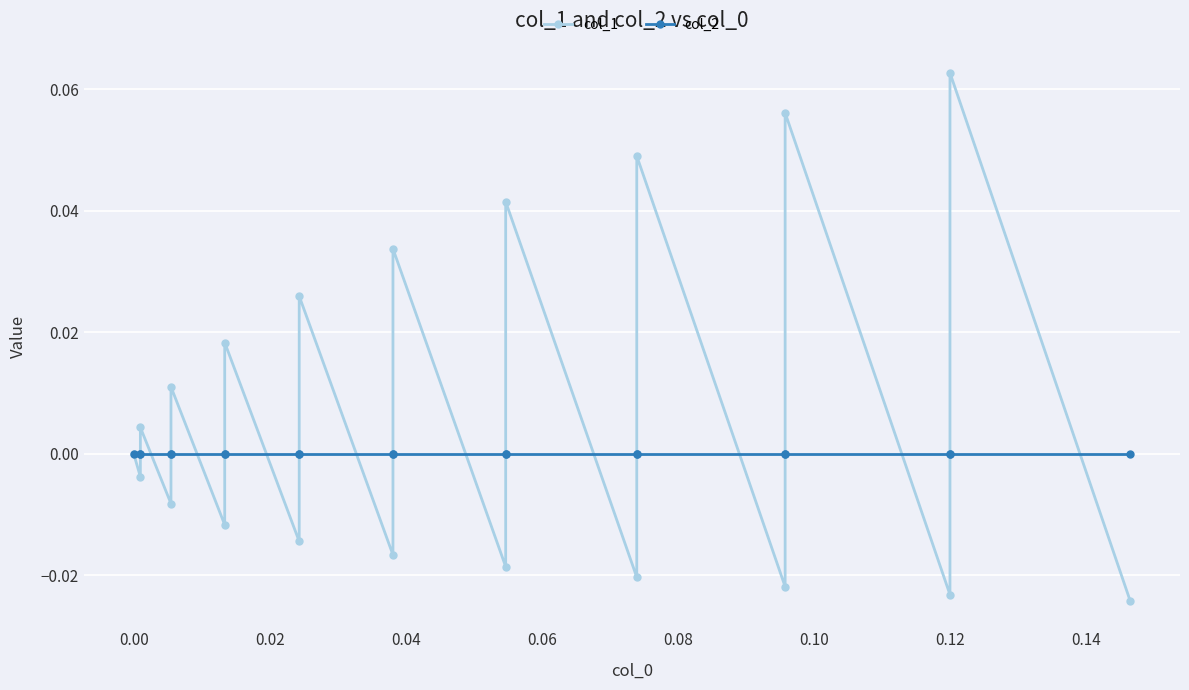

How many lines are shown in the chart?

2